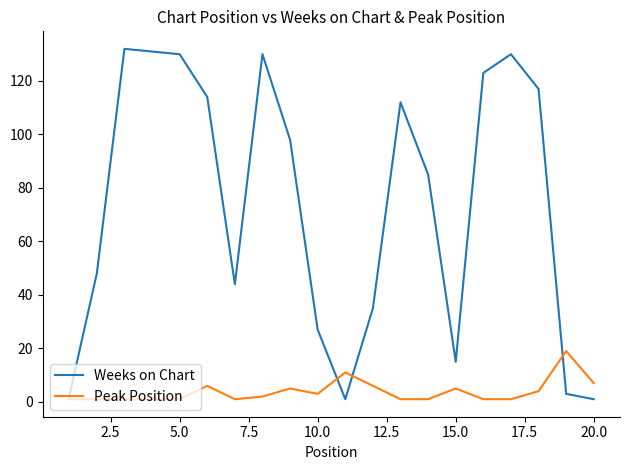

Reading left to right, extract all data points from this chart.

Weeks on Chart: 2	48	132	131	130	114	44	130	98	27	1	35	112	85	15	123	130	117	3	1
Peak Position: 1	1	1	1	1	6	1	2	5	3	11	6	1	1	5	1	1	4	19	7